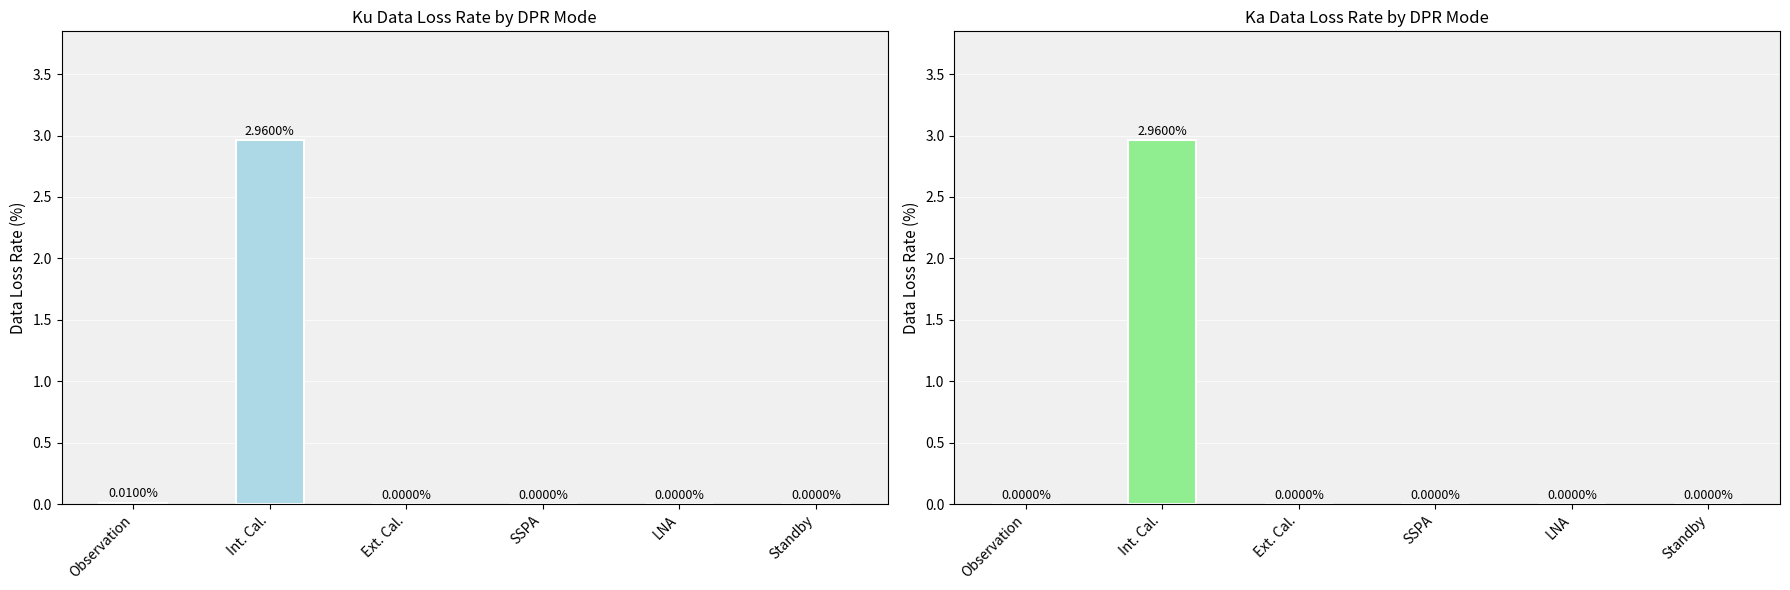

Which category has the highest value across all series?

Int. Cal.